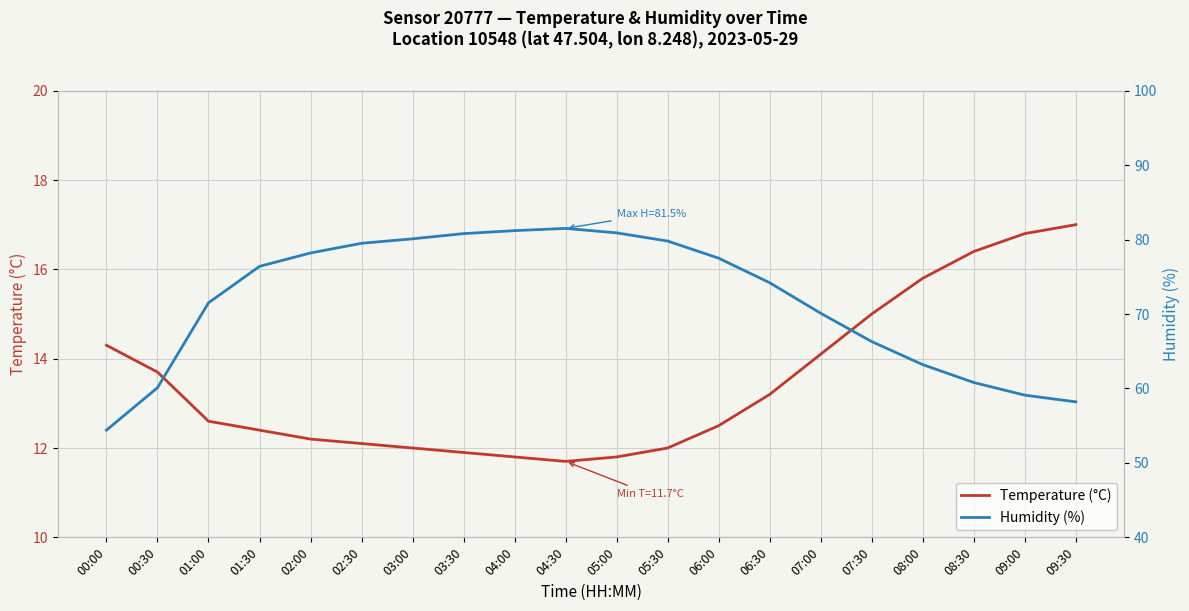

What position from the right is 09:00?

2